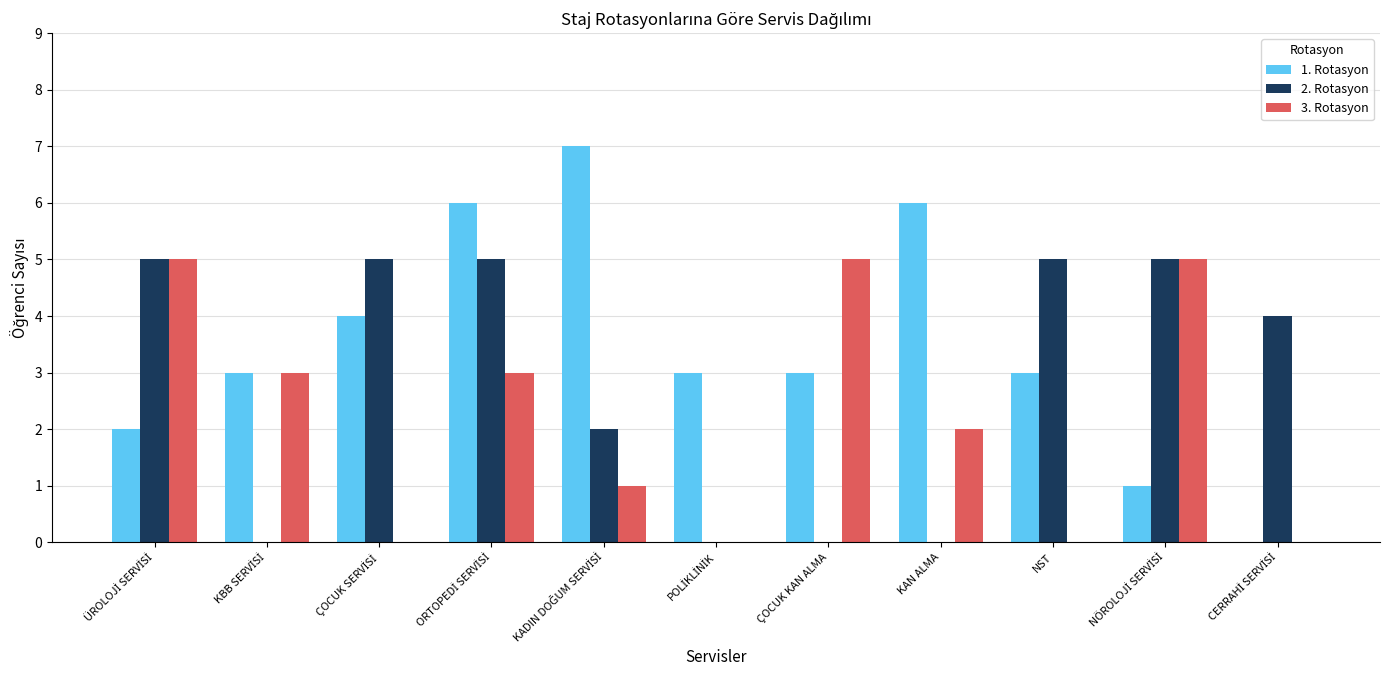

What is the average value of the 2. Rotasyon series?

3